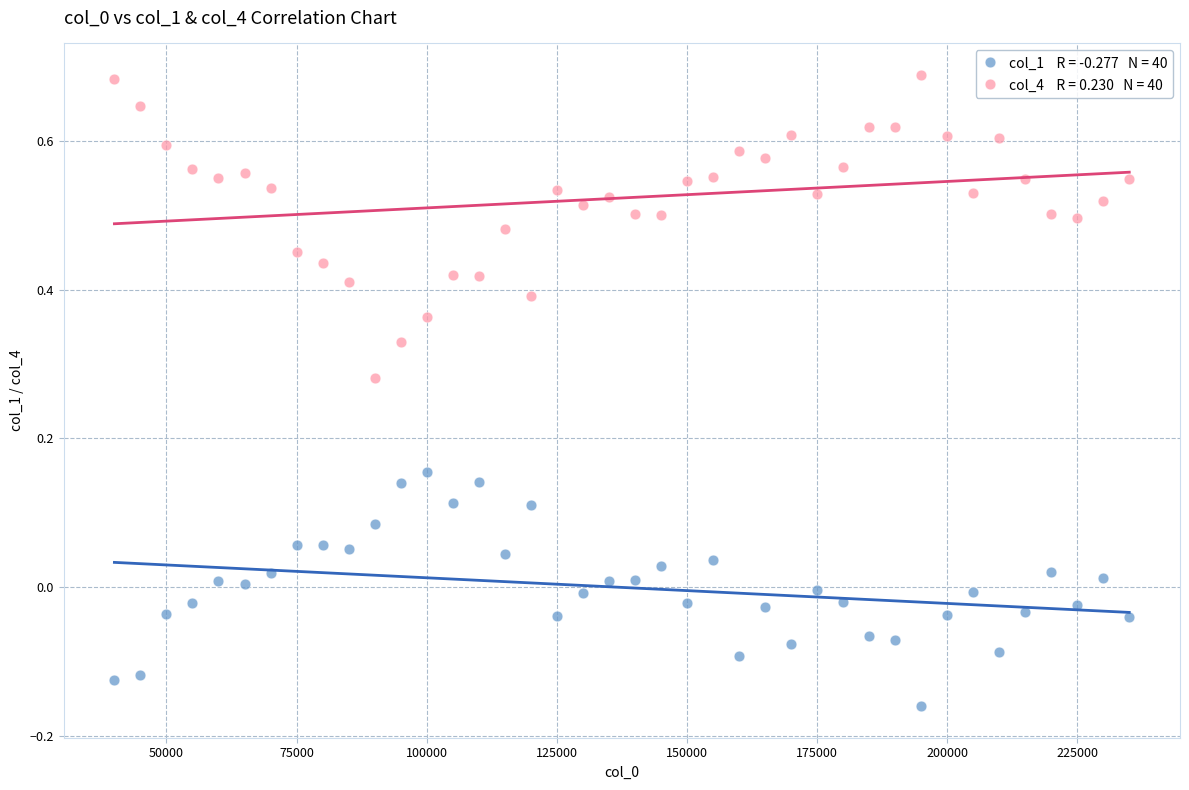

Across all data points, what is the range of Y values (max minus min)?

0.8